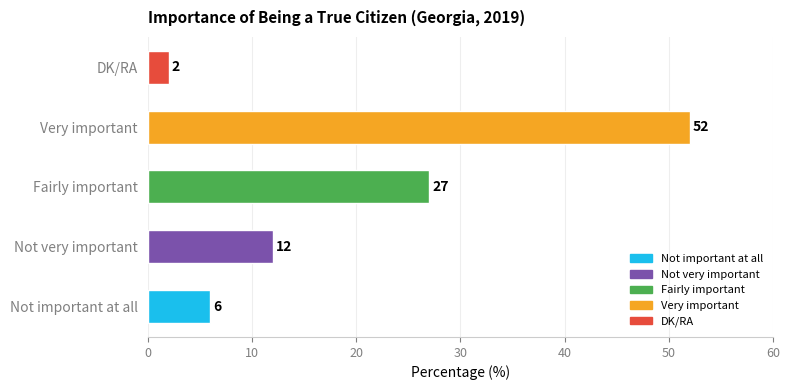

Are the bars grouped side by side (vs. stacked)?

No